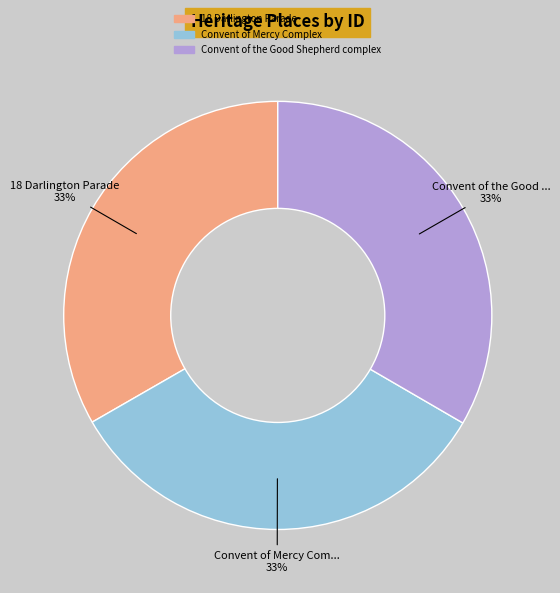

Do Convent of the Good Shepherd complex and 18 Darlington Parade together represent more than half of the pie?

Yes